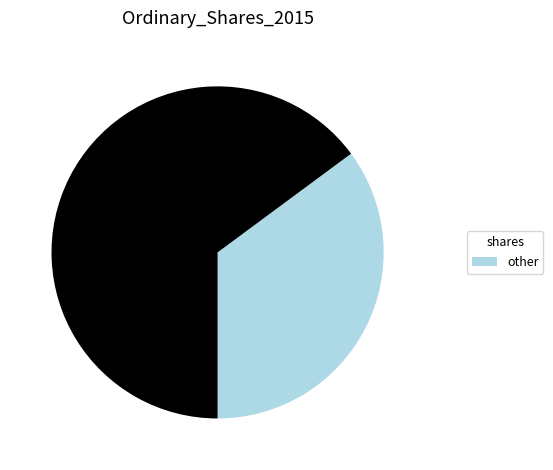

Is there a majority slice in this chart?

Yes